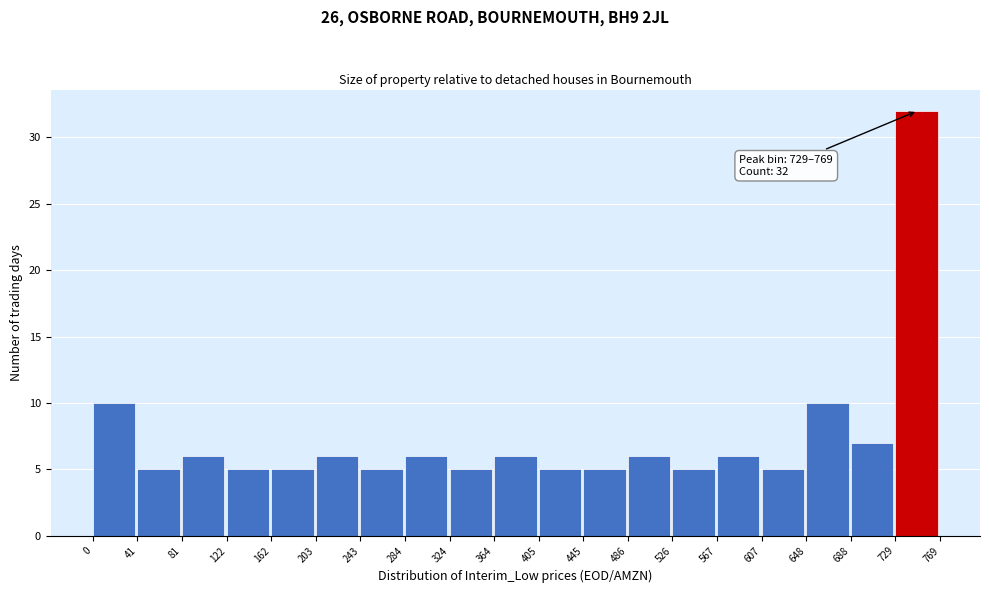

Which range on the x-axis has the tallest bar?

729 to 769